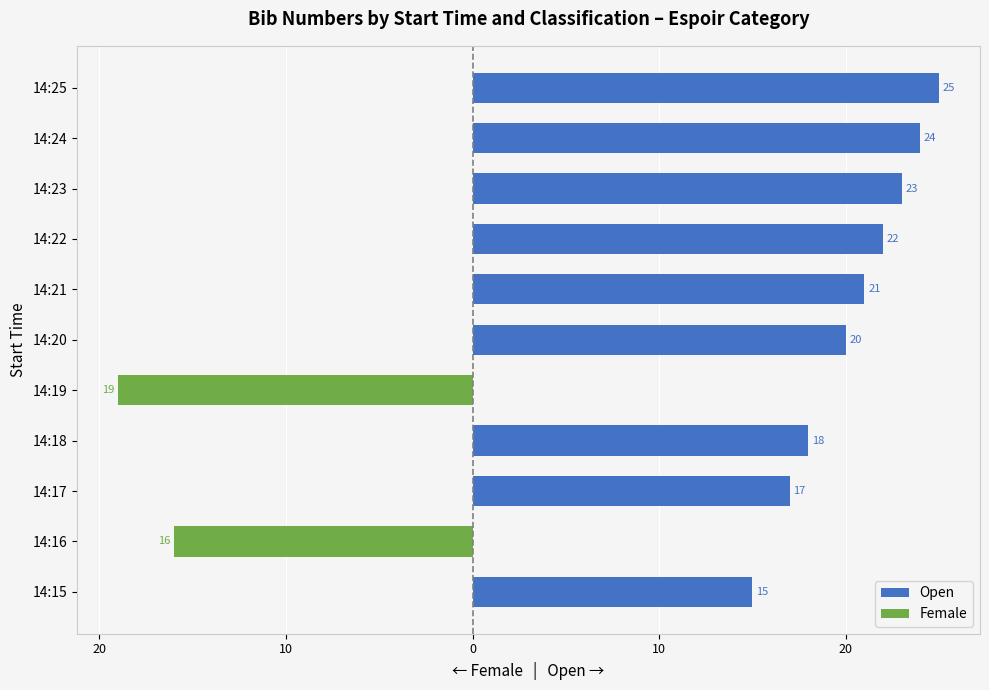

Is the value of Female at 14:21 greater than the value of Open at 14:22?

No